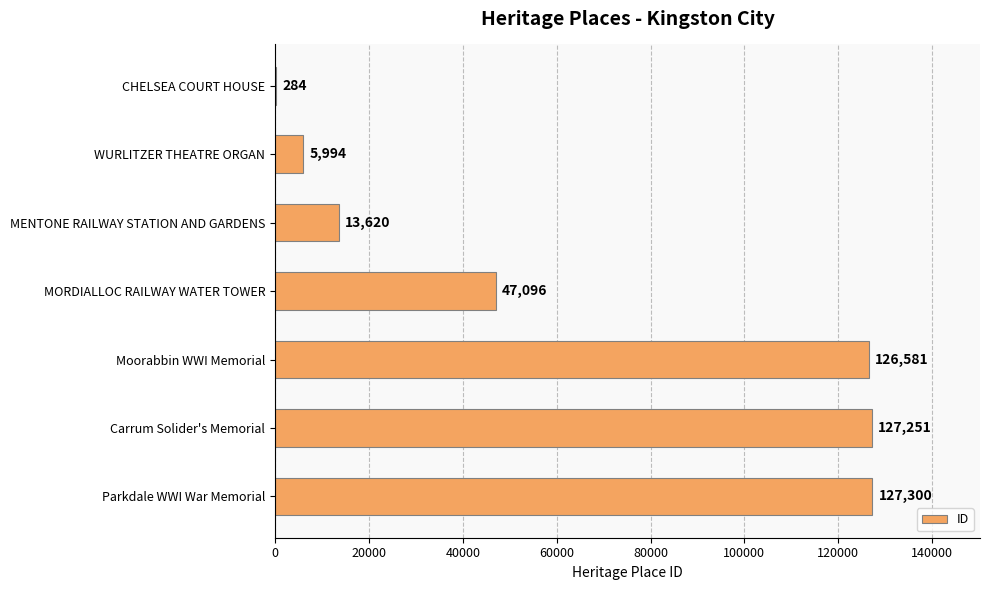

What is the greatest value displayed?

127300